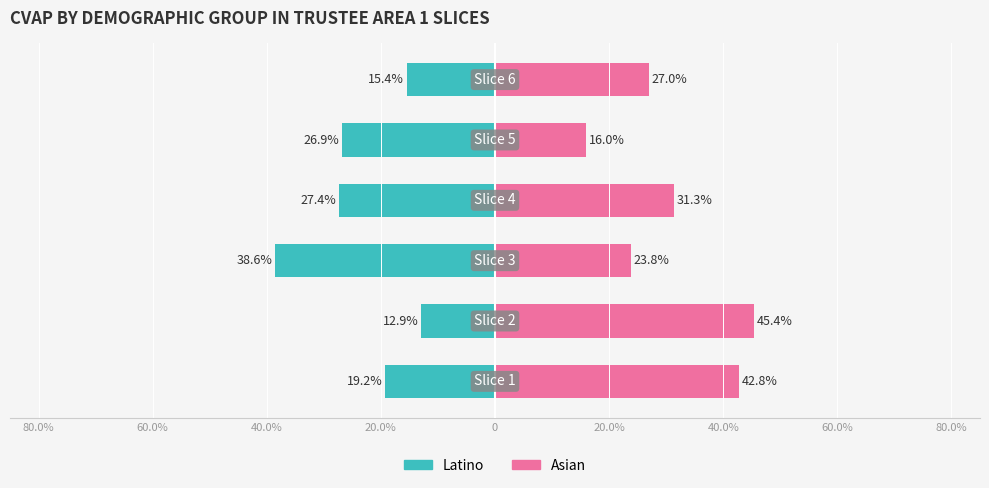

Reading left to right, extract all data points from this chart.

Latino: -19.2	-12.9	-38.6	-27.4	-26.9	-15.4
Asian: 42.8	45.4	23.8	31.3	16.0	27.0